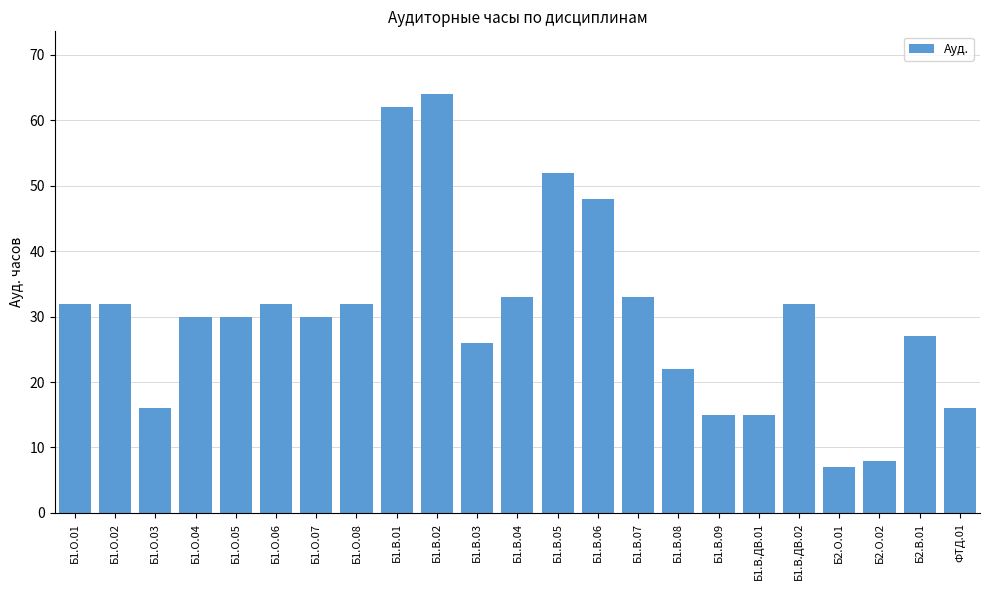

The value at Б2.В.01 is 27. True or false?

True